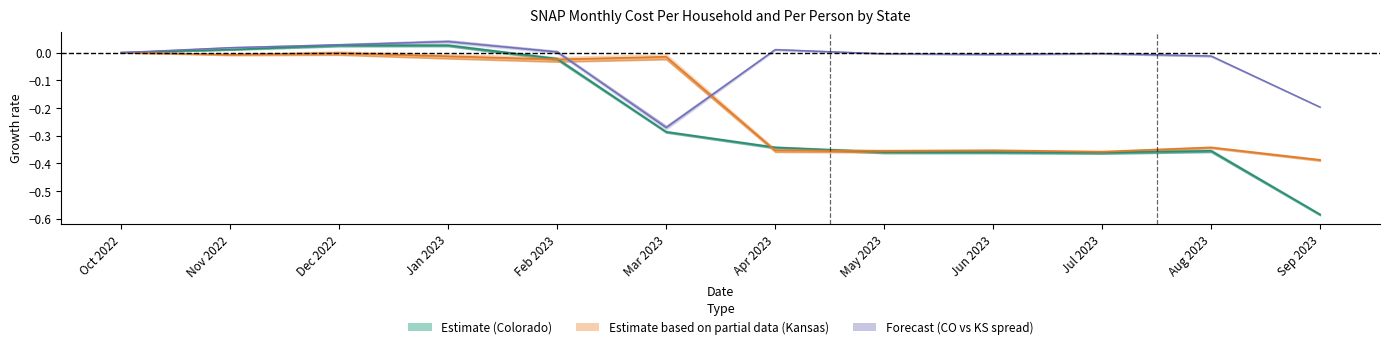

What is the difference between the maximum and minimum values in the Kansas_CostPerHH series?

0.4